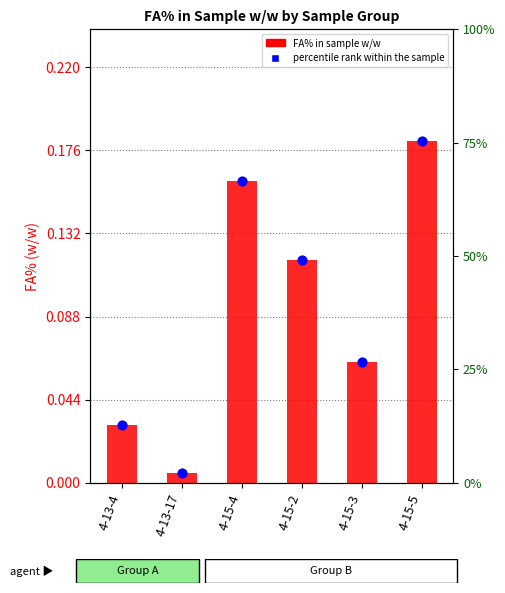

At how many categories does at least one series exceed 0?

6